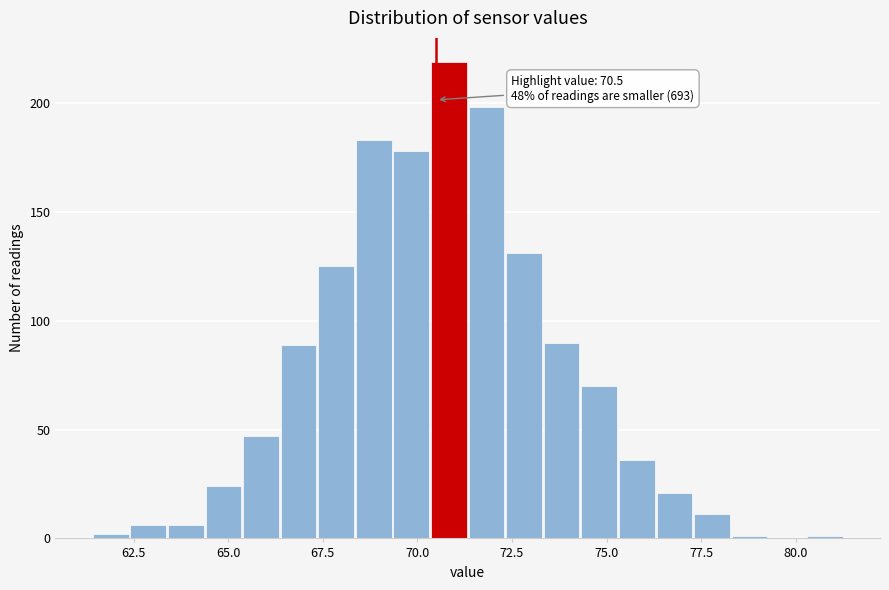

Around what value on the x-axis is the tallest bar? Give the approximate position of its centre, as read against the axis.

71.0